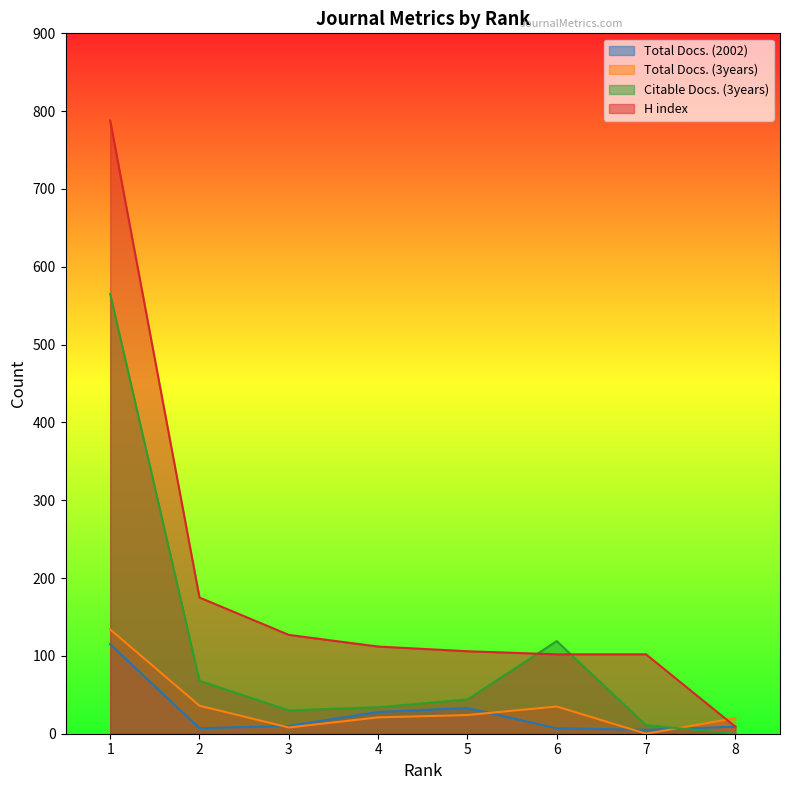

True or false: H index and Total Docs. (3years) intersect in this chart.

True